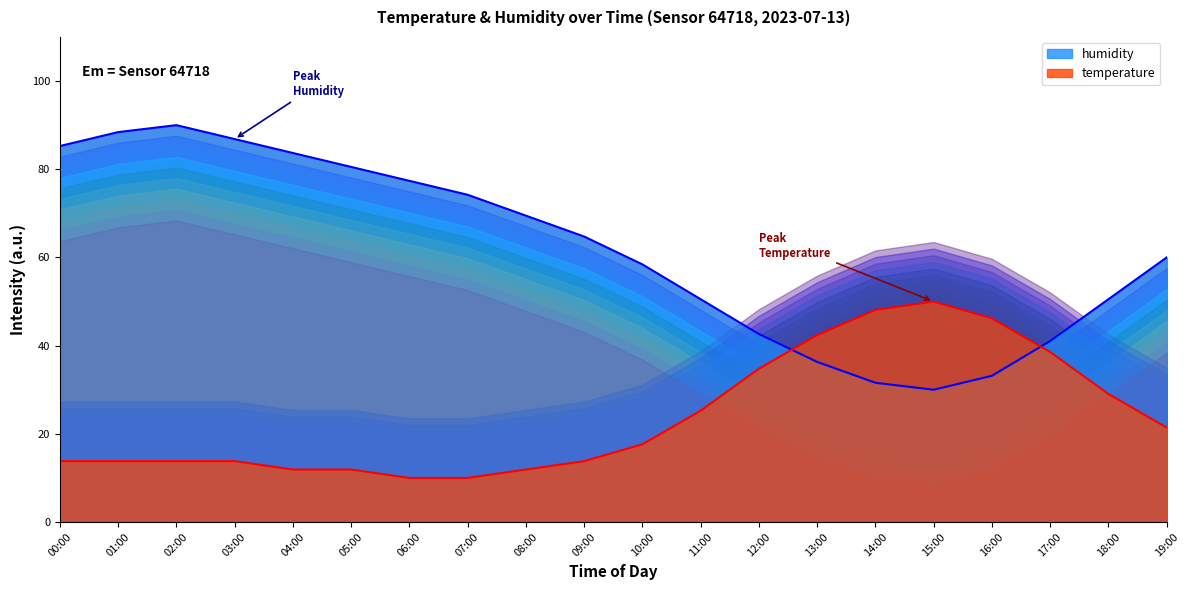

What is the difference between the temperature values at 15:00 and 12:00?

15.2